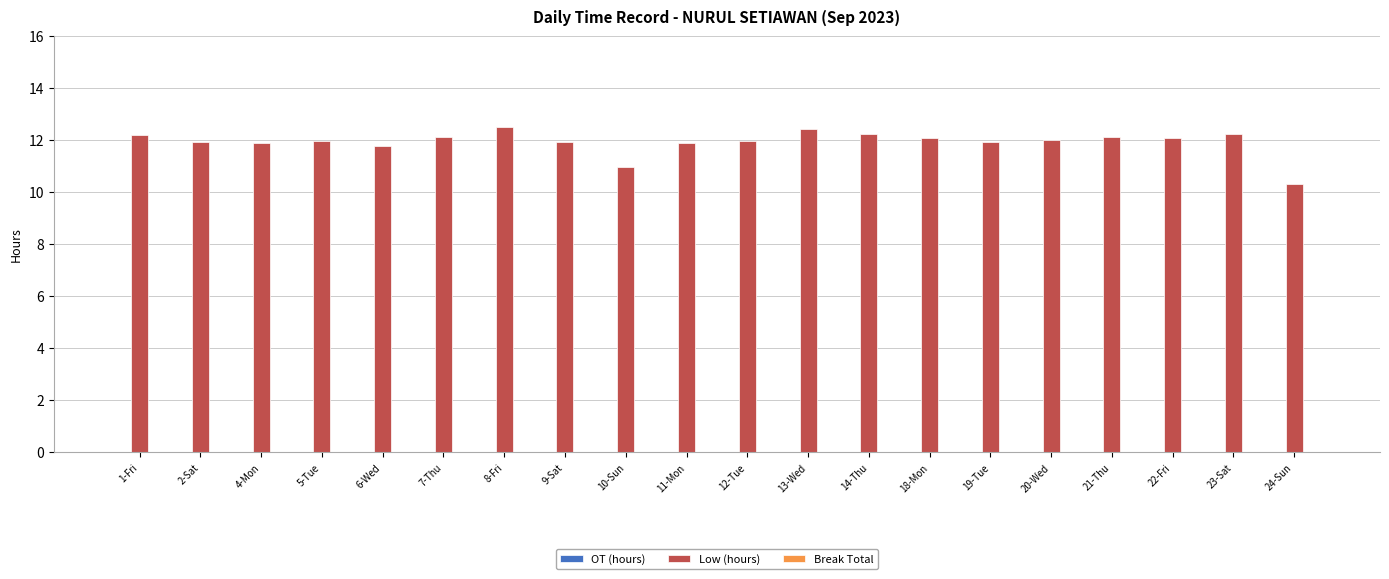

How many bars are there in total?

20